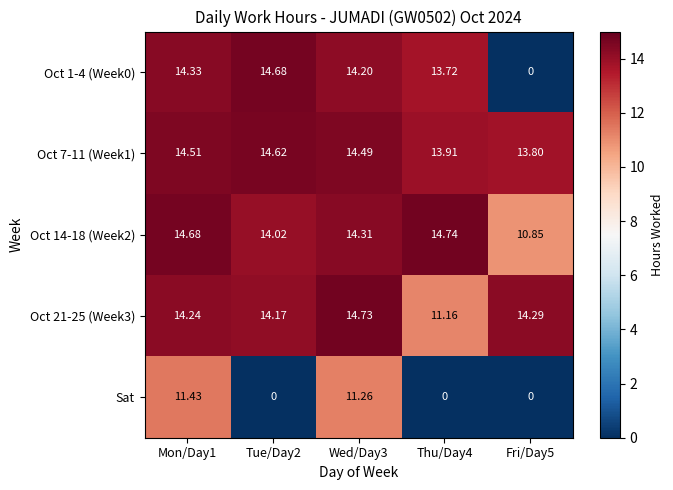

Is the value of Oct 21-25 (Week3) at Wed/Day3 greater than the value of Oct 1-4 (Week0) at Mon/Day1?

Yes